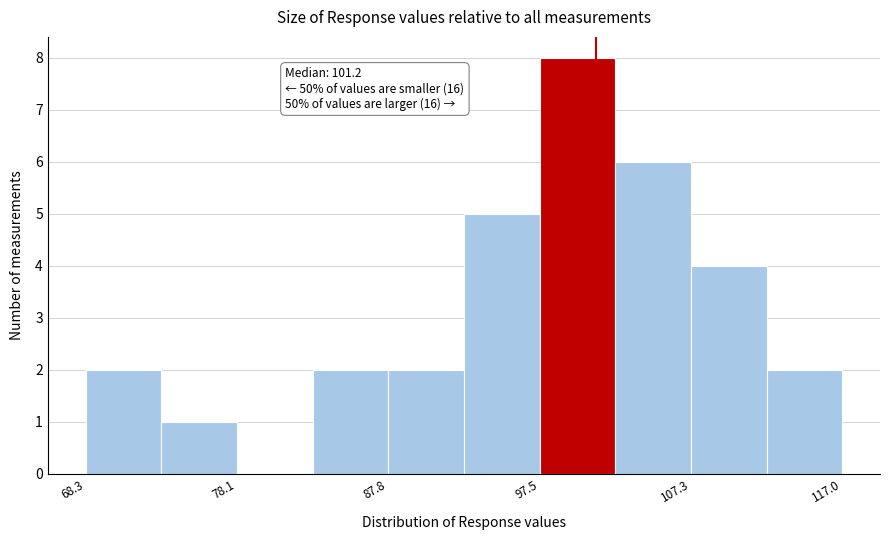

Over which range of the x-axis is the bar tallest?

98 to 102